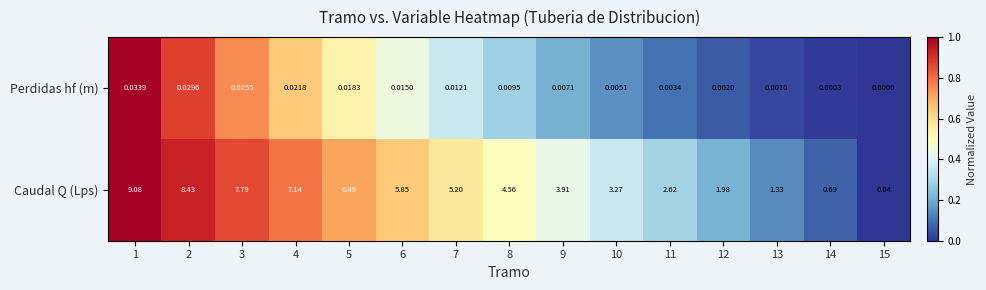

Which series has the largest total across all categories?

Caudal Q (Lps)